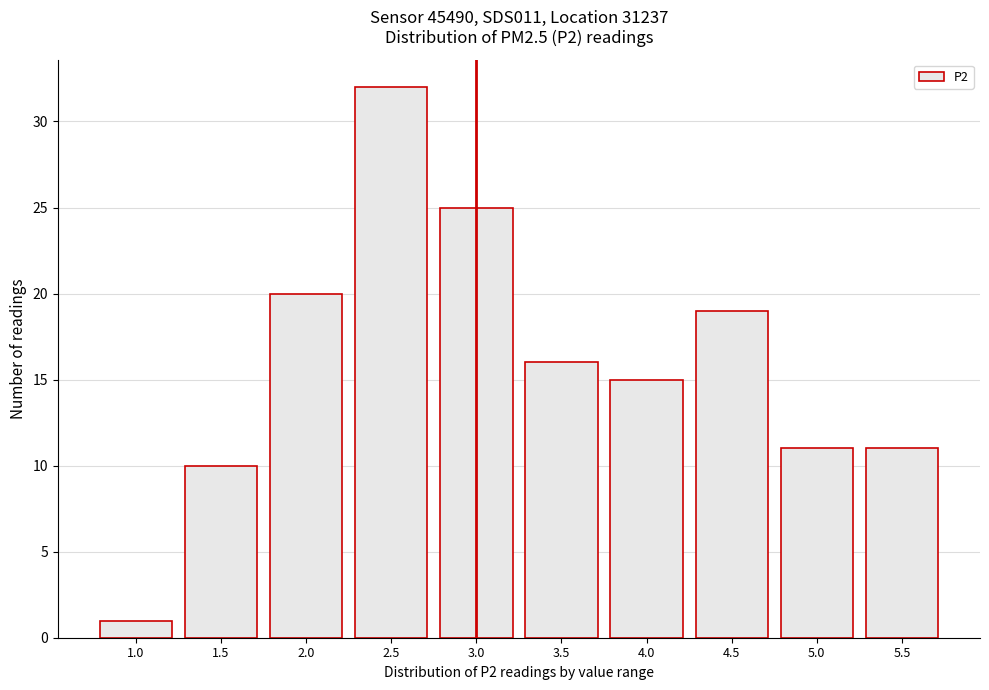

Reading left to right, what are all the values shown in this chart?

1.0=1	1.5=10	2.0=20	2.5=32	3.0=25	3.5=16	4.0=15	4.5=19	5.0=11	5.5=11